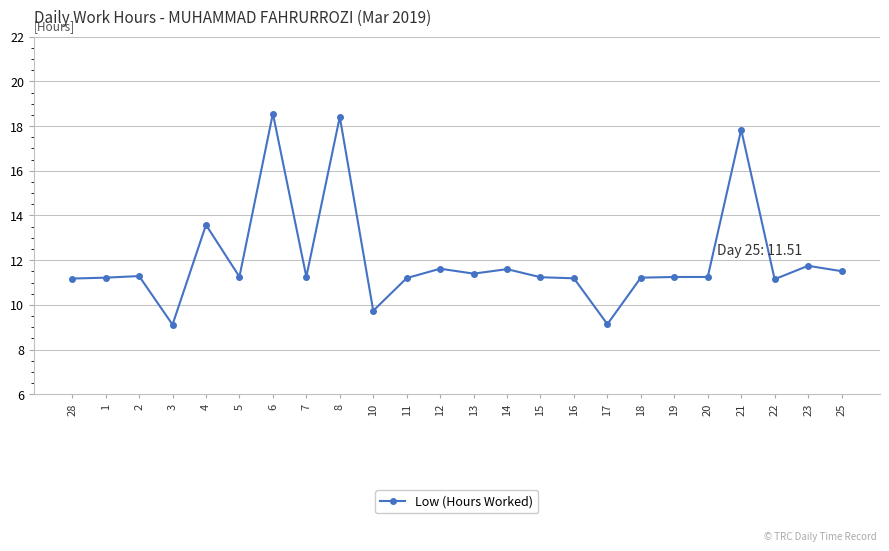

True or false: there are more than 2 points higher than both neighbors.

True